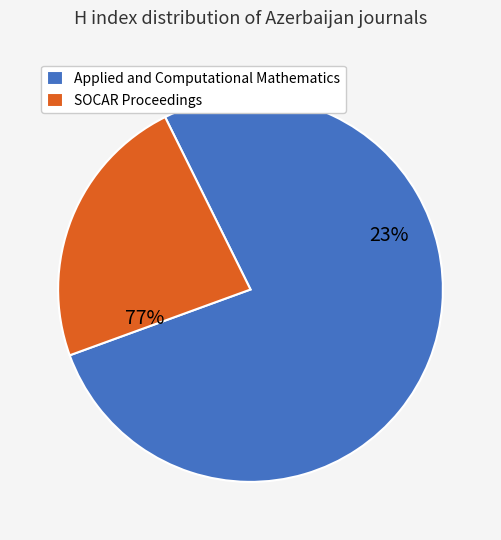

What is the change in value from Applied and Computational Mathematics to SOCAR Proceedings?

-258